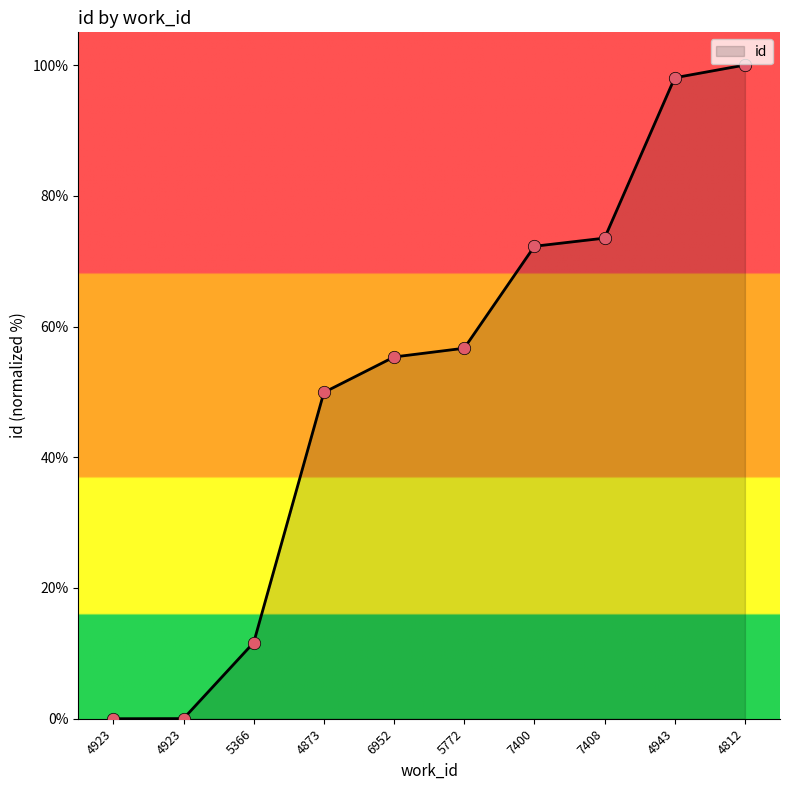

Approximately how many times larger is the value at 7400 compared to 5772?

1.3